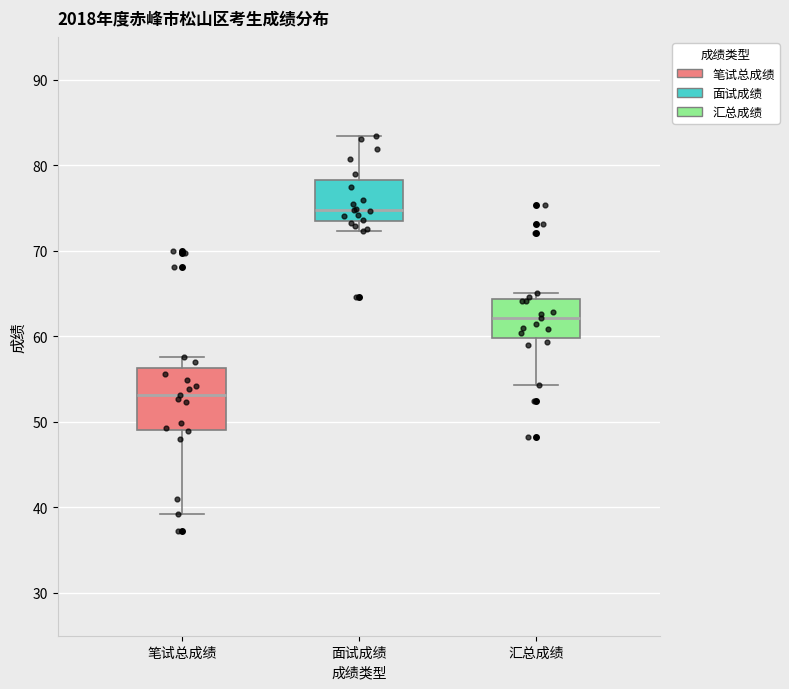

Where does the median line of the box for 笔试总成绩 sit on the y-axis? The values are not printed on the chart, so give them approximately, as read against the axis.

53